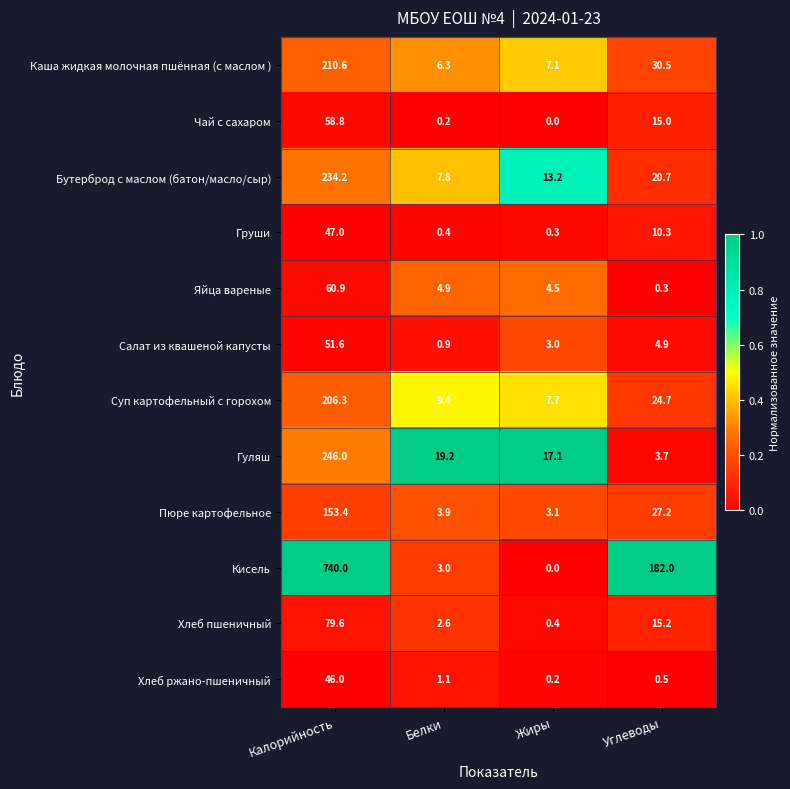

What is the difference between the highest and lowest values at Углеводы?

181.7